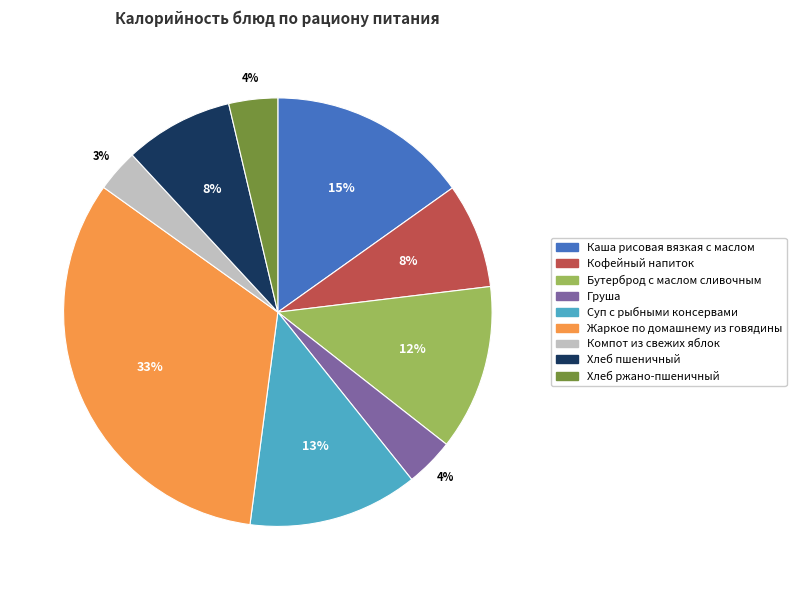

Which category has the biggest portion of the pie?

Жаркое по домашнему из говядины